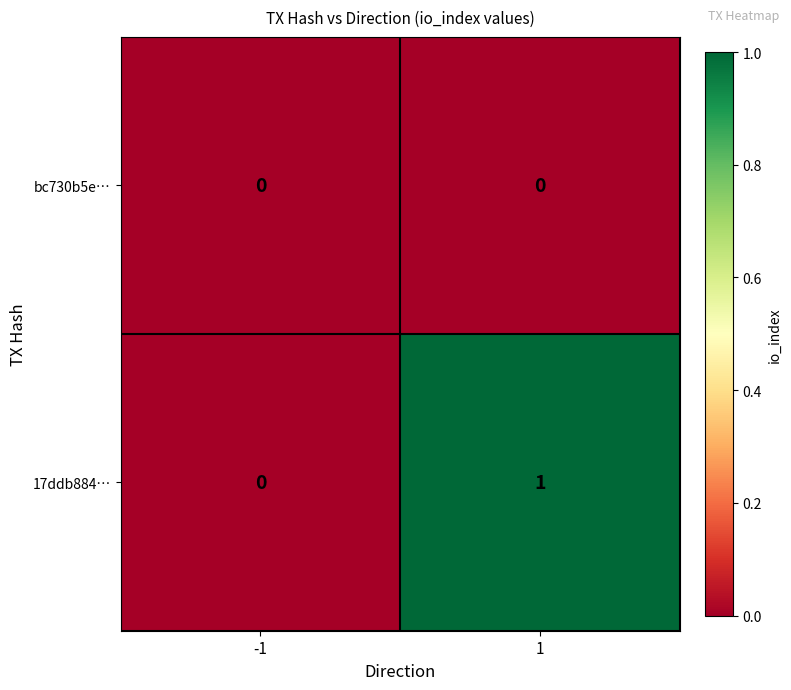

Rank the series by their average value, from highest to lowest.

17ddb884…, bc730b5e…